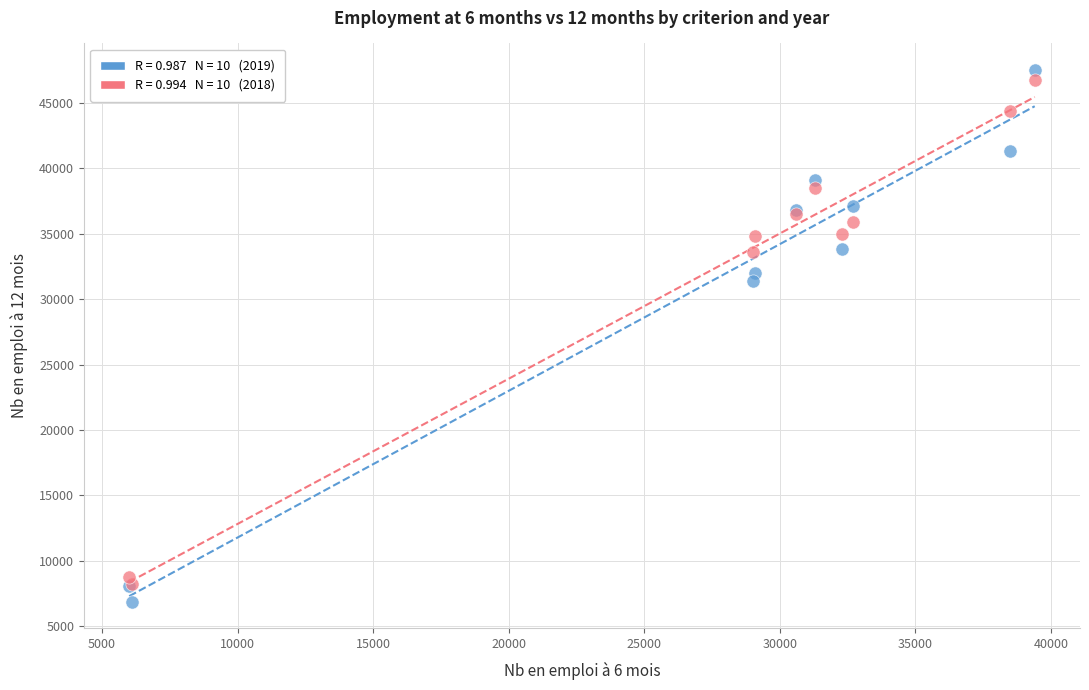

Across all series, what Y value is closest to 27200?

31400